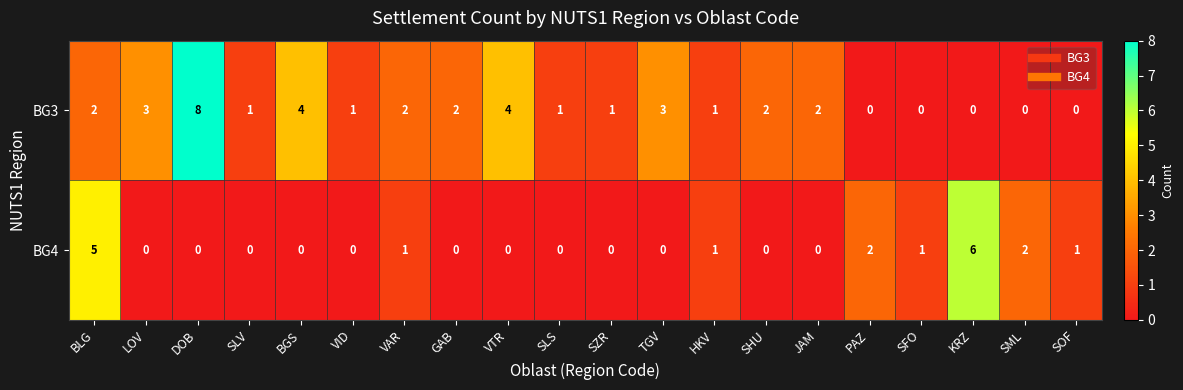

What is the difference between the maximum and minimum values in the BG4 series?

6